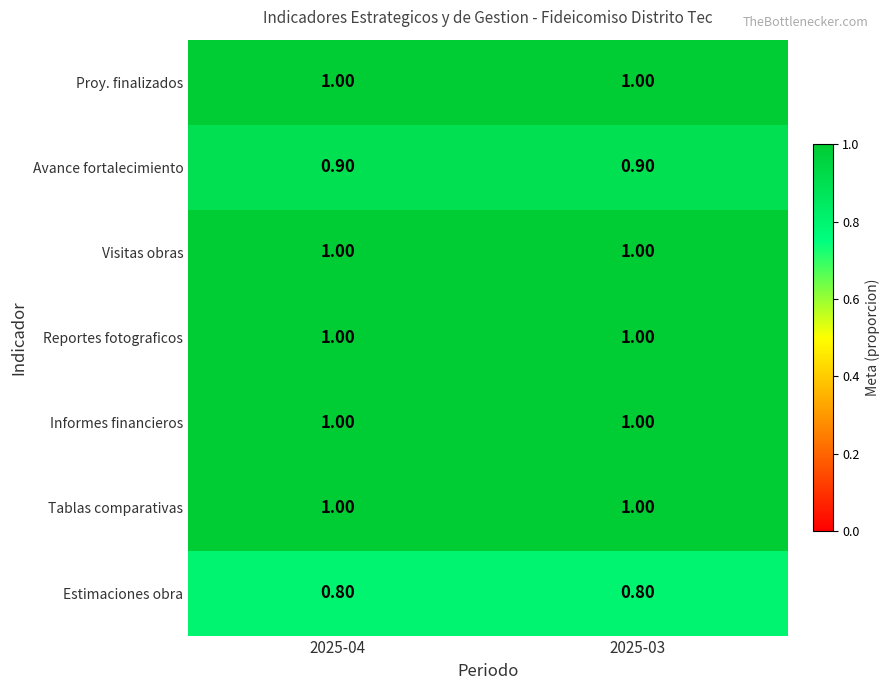

What is the average value of the Avance fortalecimiento series?

0.9